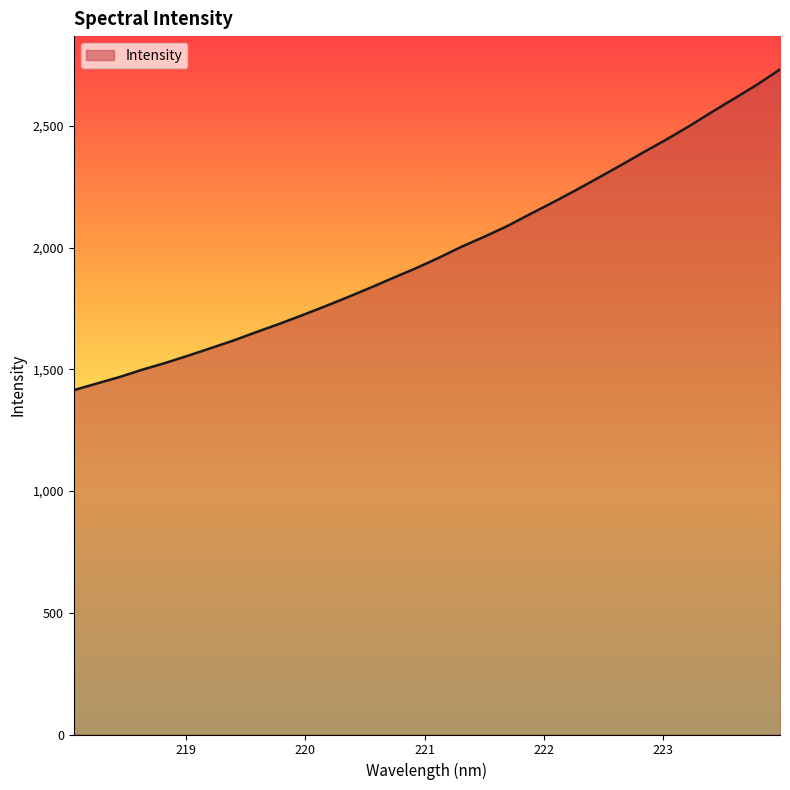

True or false: the data has more than 2 interior local peaks.

False